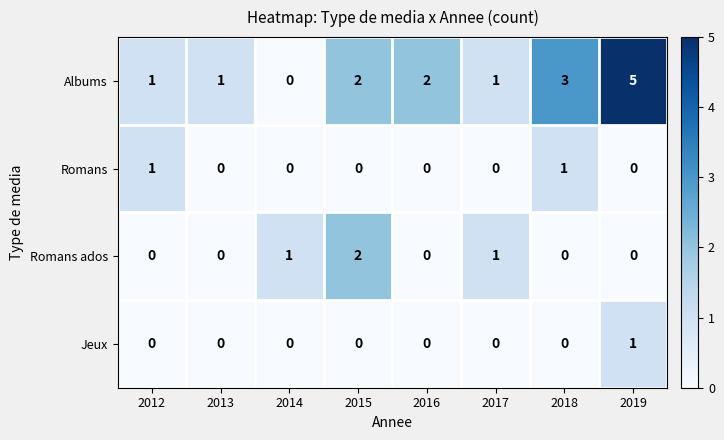

Is the value of Jeux at 2019 greater than the value of Romans at 2013?

Yes